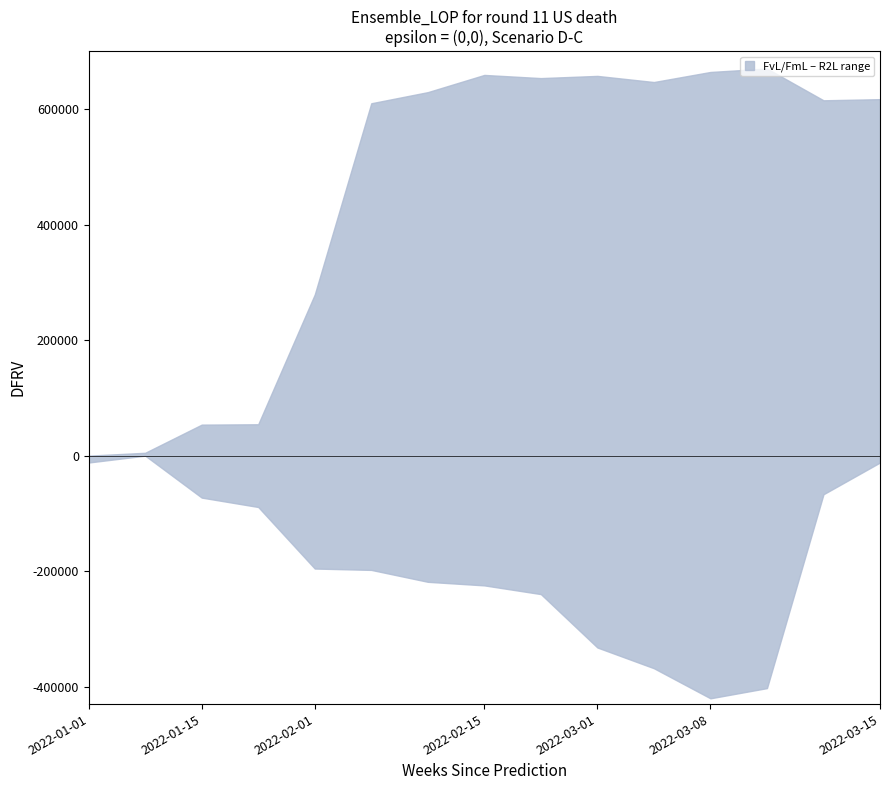

True or false: upper and lower cross at least once.

False